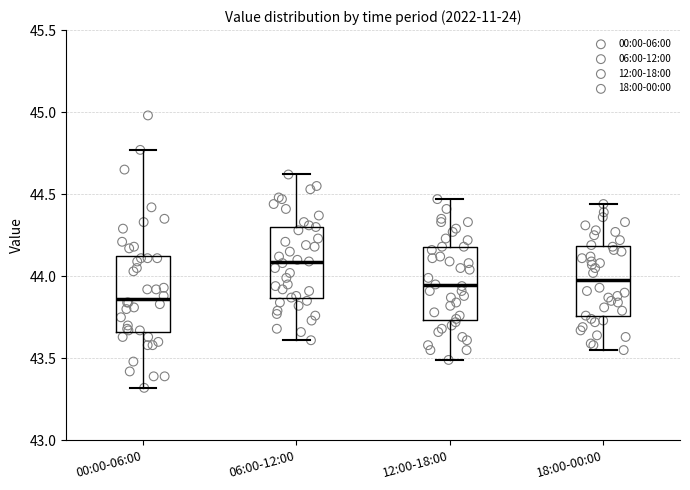

Reading left to right, read every box against the y-axis: the position of its median line, the range the box covers, and the ends of its whiskers. The values are not printed on the chart, so give them approximately, as read against the axis.

00:00-06:00: median 43.85, box 43.65 to 44.15, whiskers 43.30 to 44.75
06:00-12:00: median 44.10, box 43.85 to 44.30, whiskers 43.60 to 44.60
12:00-18:00: median 43.95, box 43.75 to 44.20, whiskers 43.50 to 44.45
18:00-00:00: median 44.00, box 43.75 to 44.20, whiskers 43.55 to 44.45